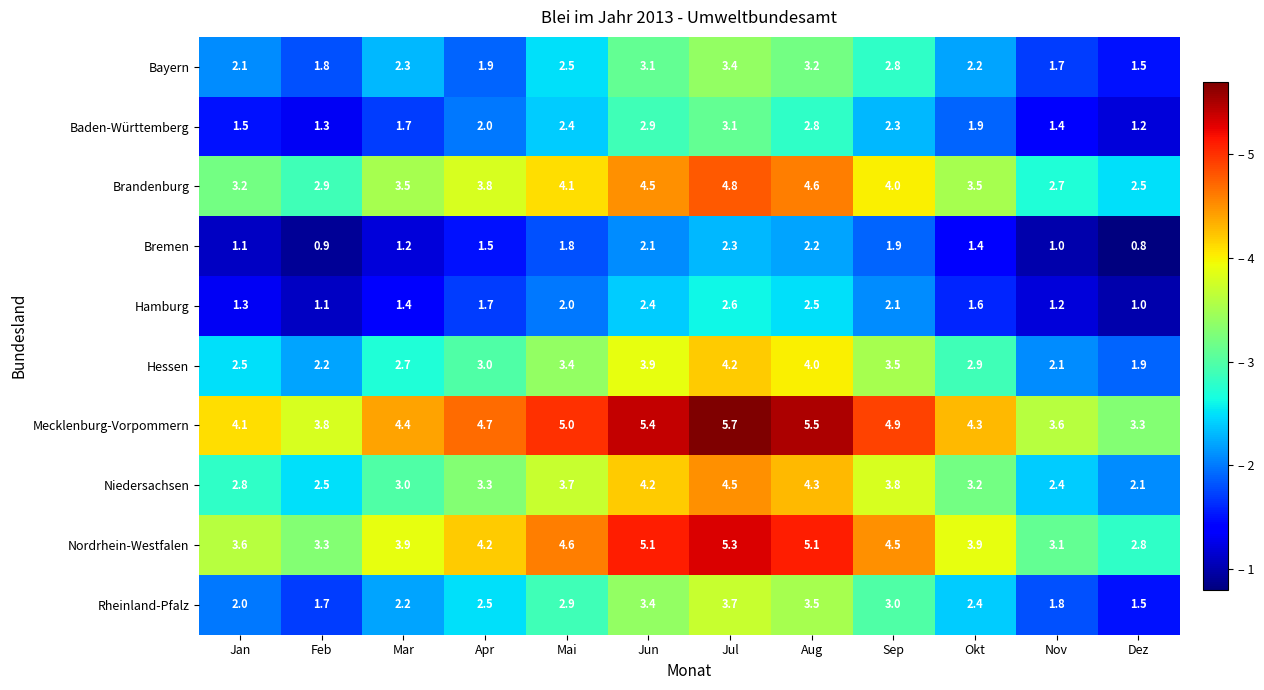

Read the Rheinland-Pfalz value at Jan.

2.0